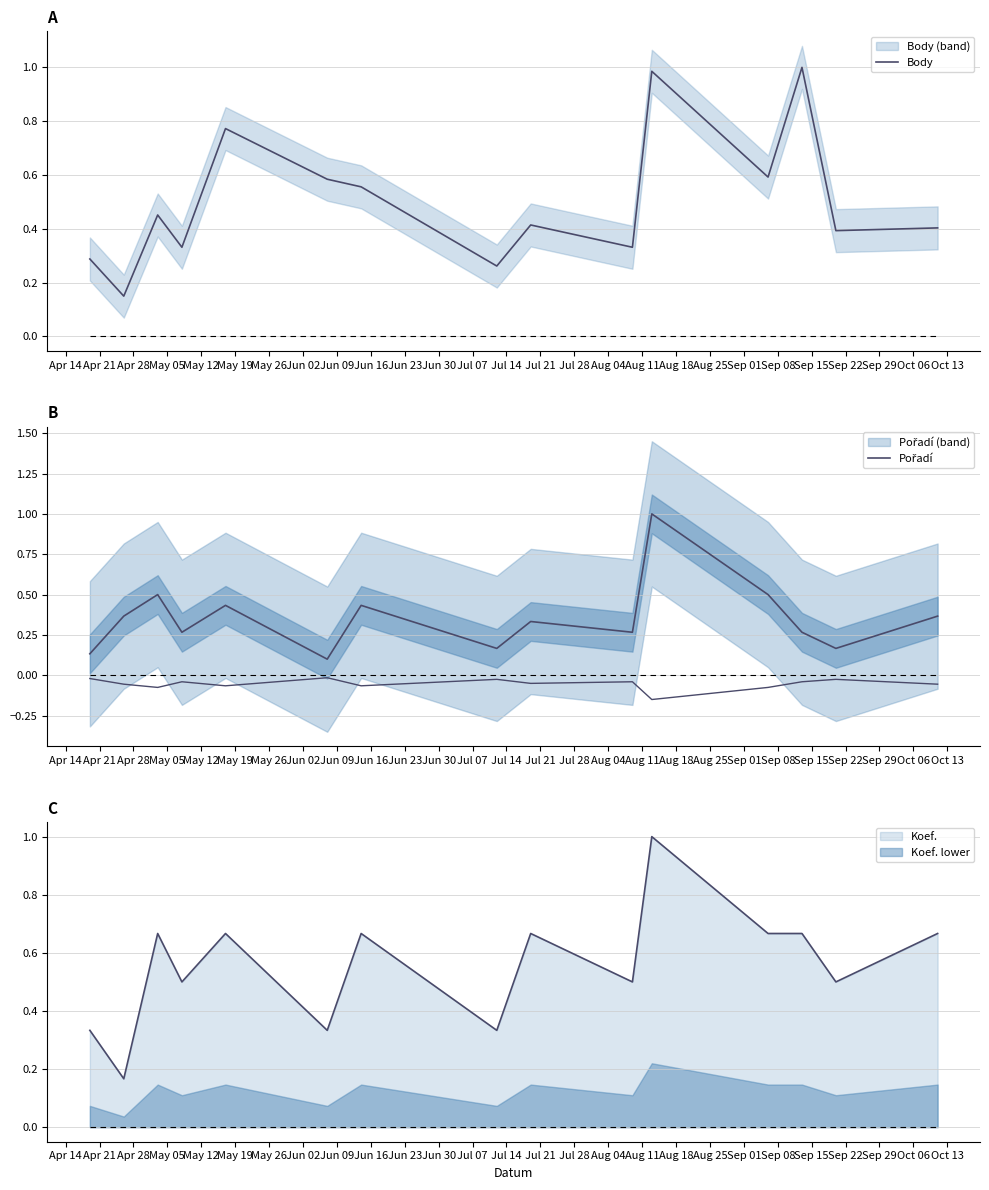

Is the value of Body at Jul 14 greater than the value of Pořadí at Jul 21?

Yes